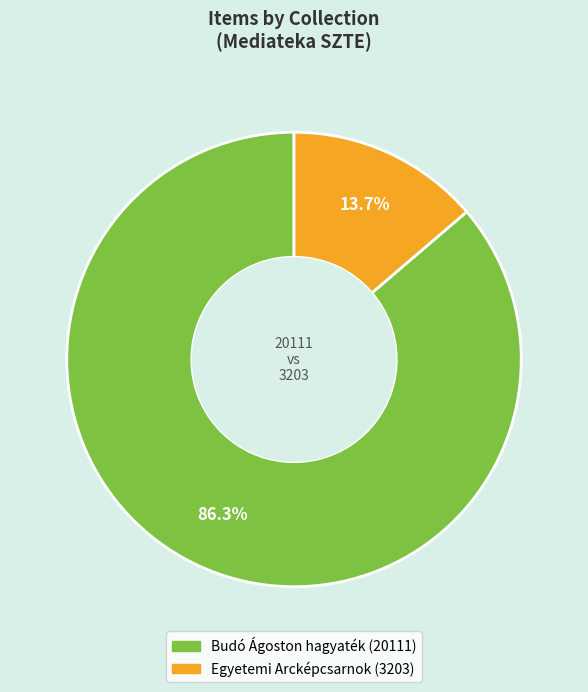

How many segments does this pie chart have?

2